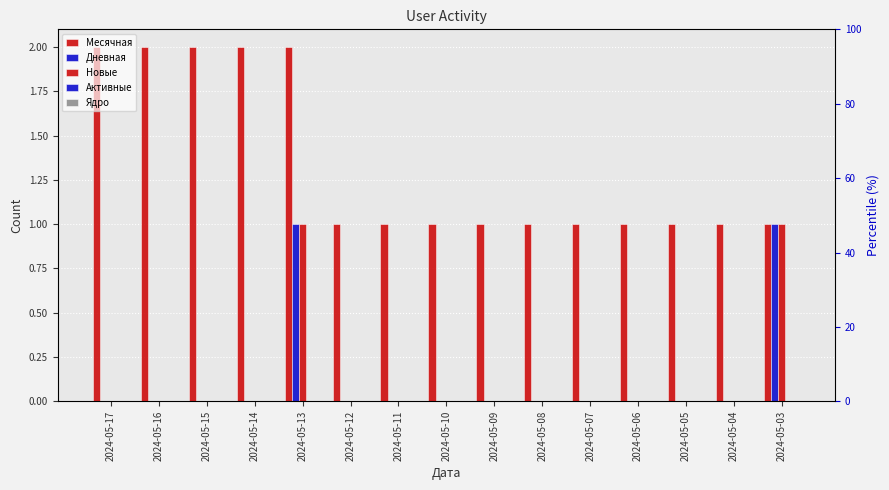

What is the value of the Месячная bar at the 8th from the left?

1